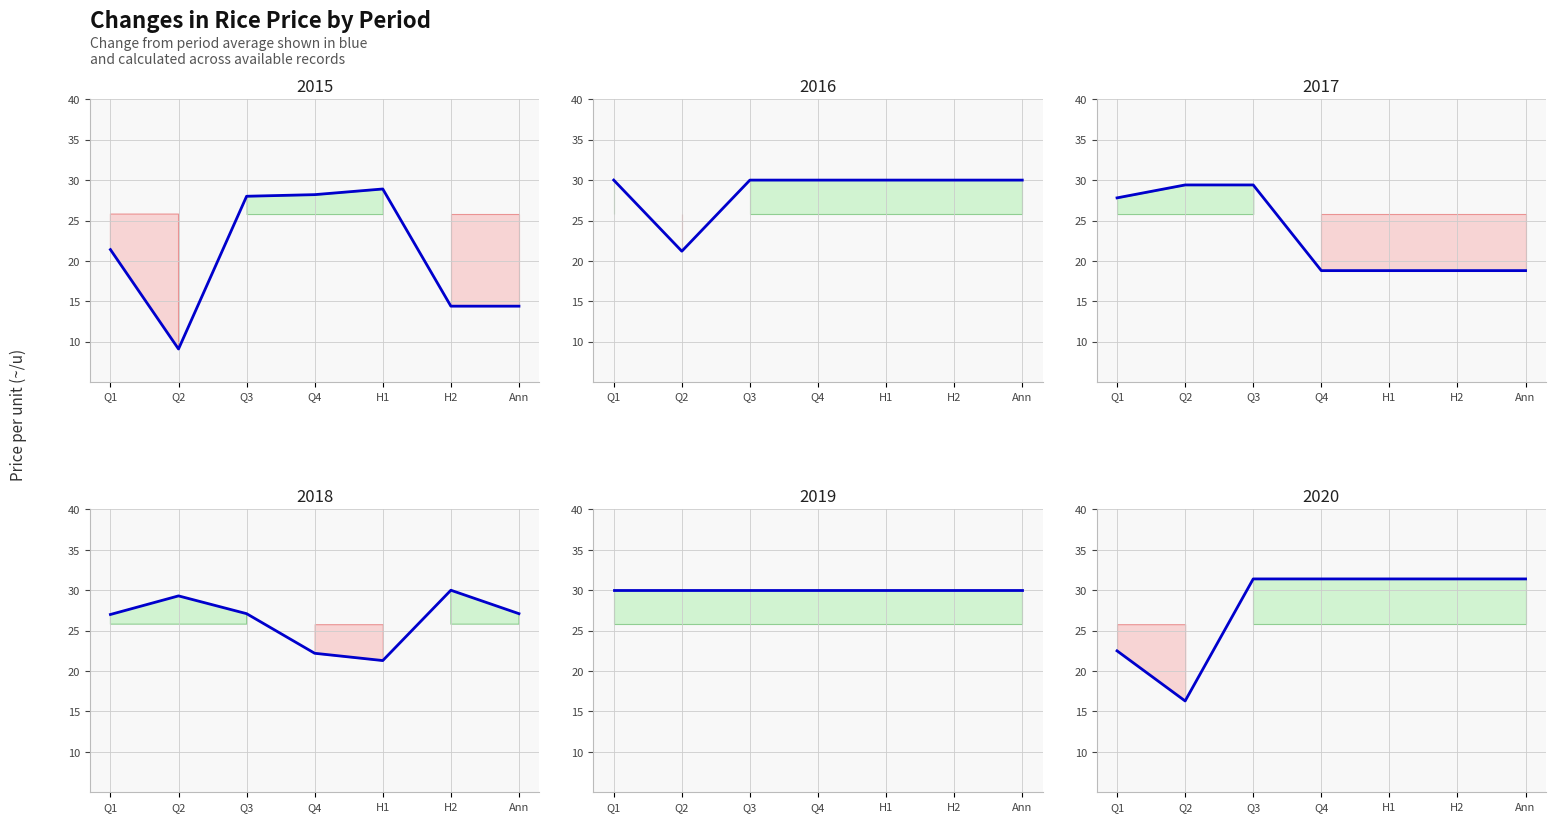

Which has a higher value, Ann or Q2?

Ann